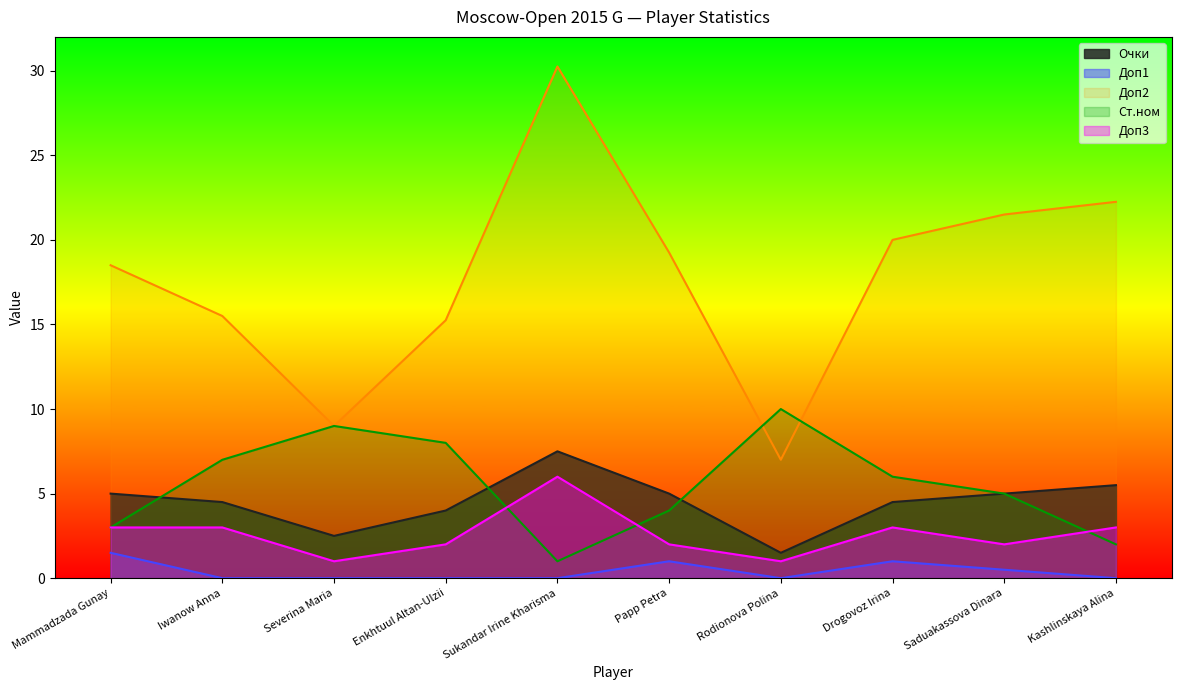

At which label does Доп3 reach its peak?

Sukandar Irine Kharisma